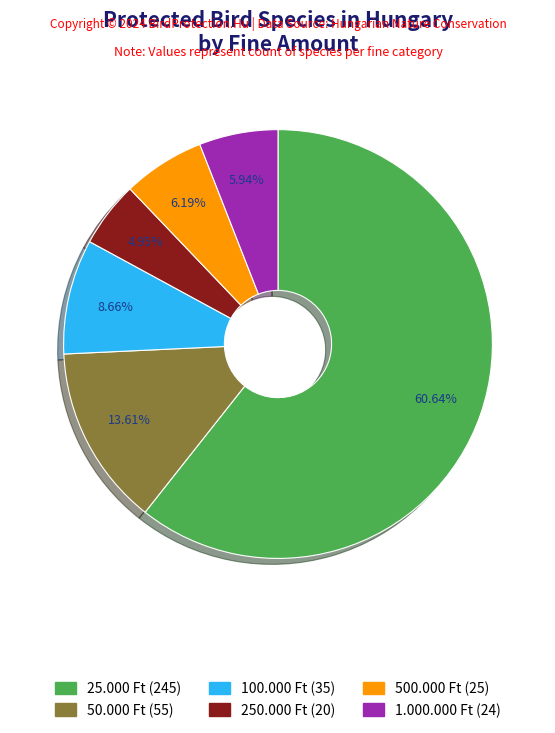

Do 1.000.000 Ft and 250.000 Ft together represent more than half of the pie?

No